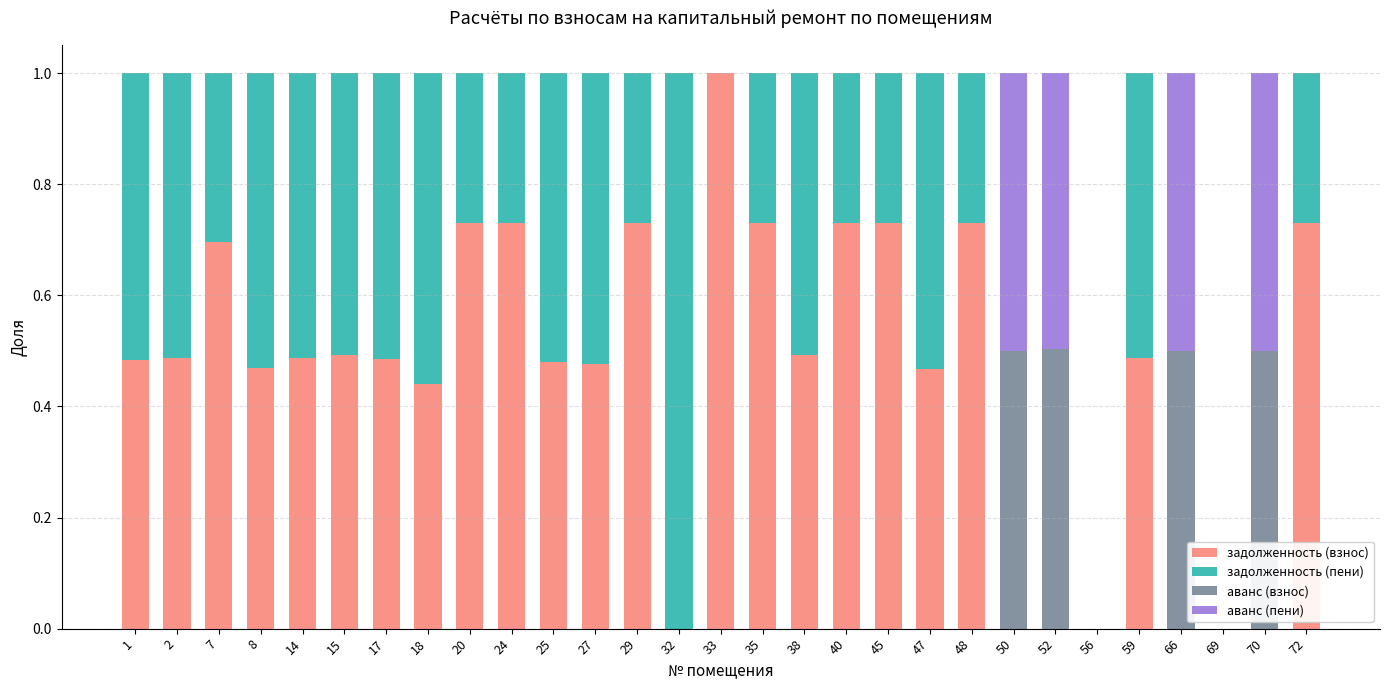

Is it true that задолженность (взнос) equals 0.7 at 20?

True